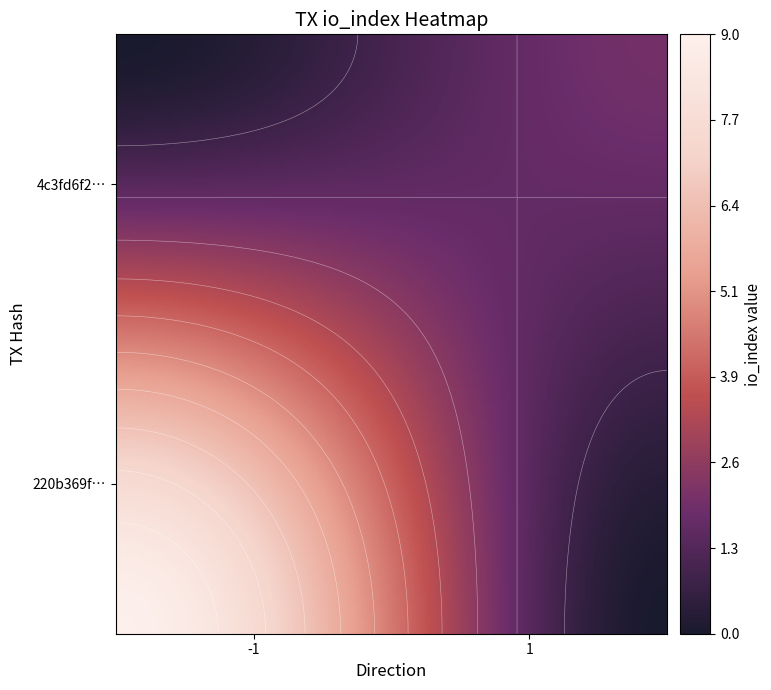

Reading left to right, extract all data points from this chart.

220b369fc65573b4b634a65f8eee7589953e03f: 0=-1	1=9
4c3fd6f2684501092eecc42e6c701e1ccf678e2: 0=1	1=2